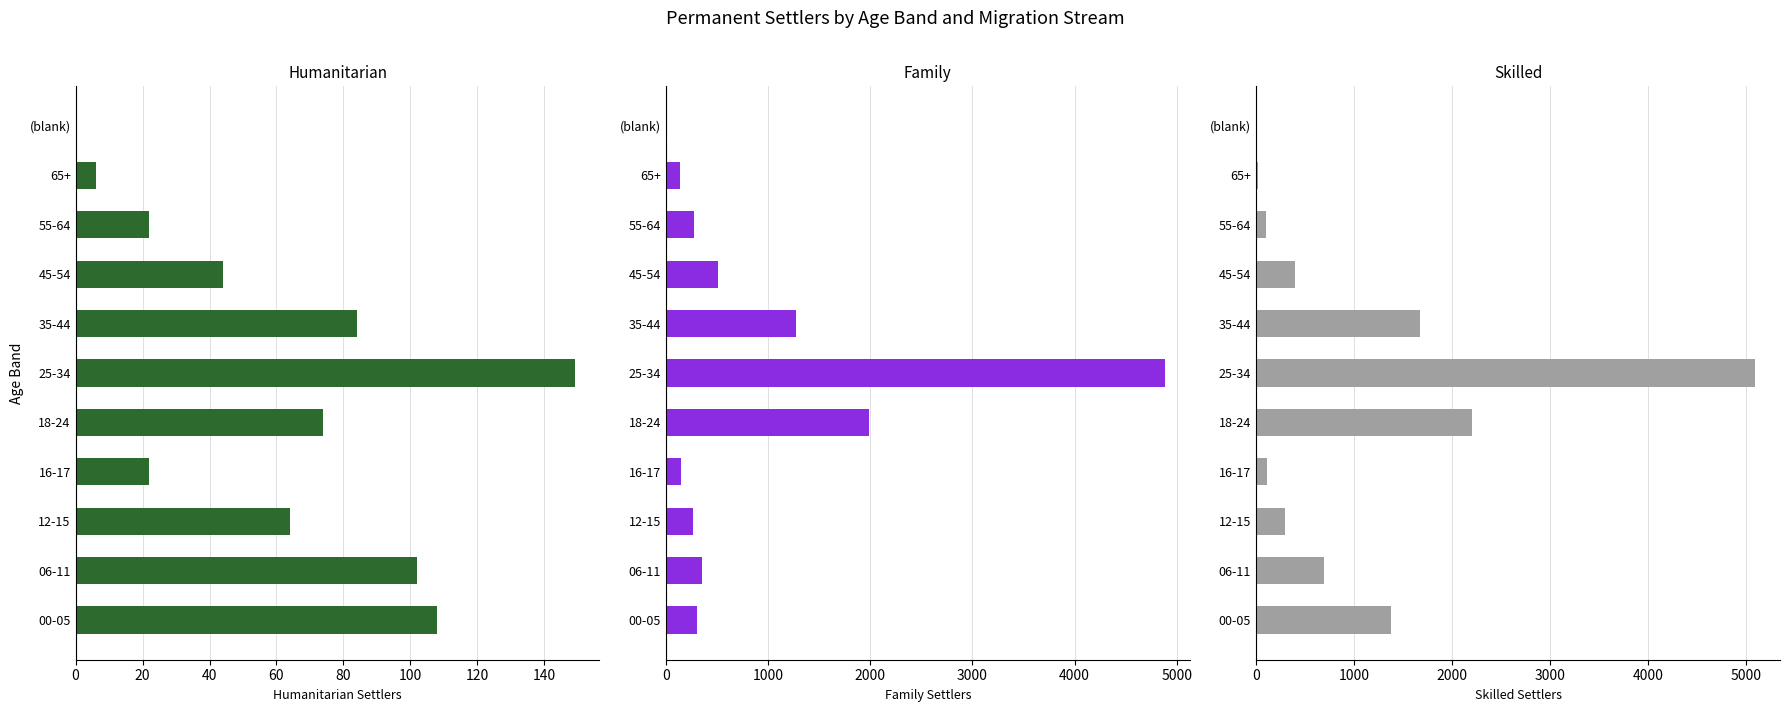

Between 16-17 and (blank), which is larger?

16-17